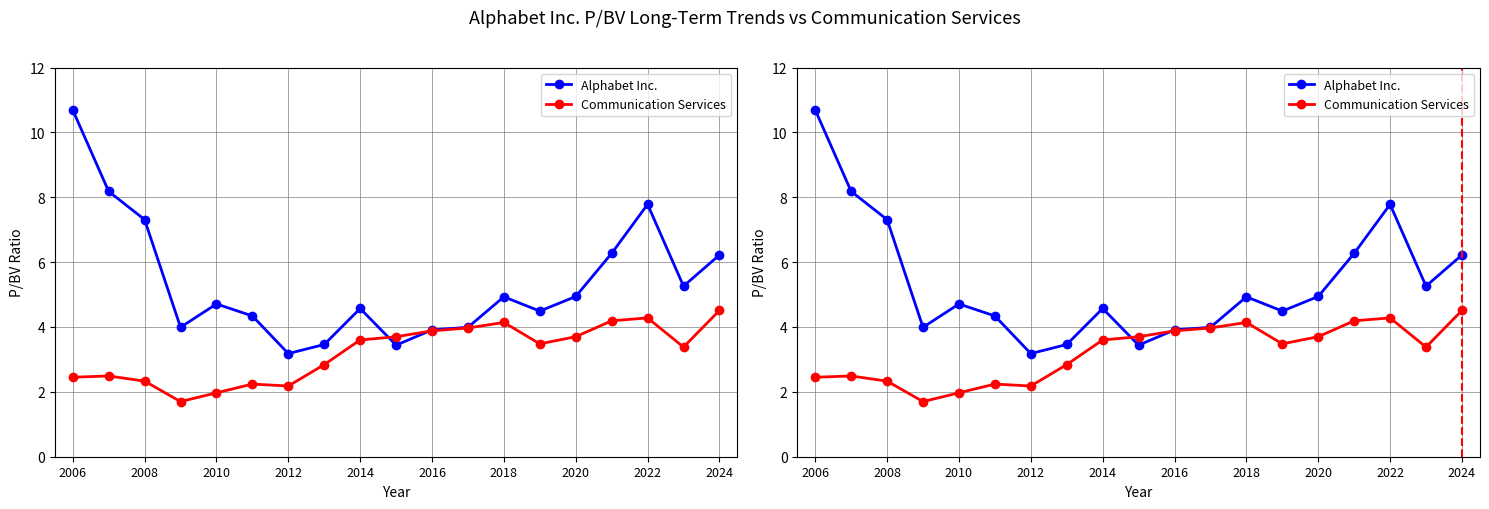

Which series has the widest spread of values?

Alphabet Inc.